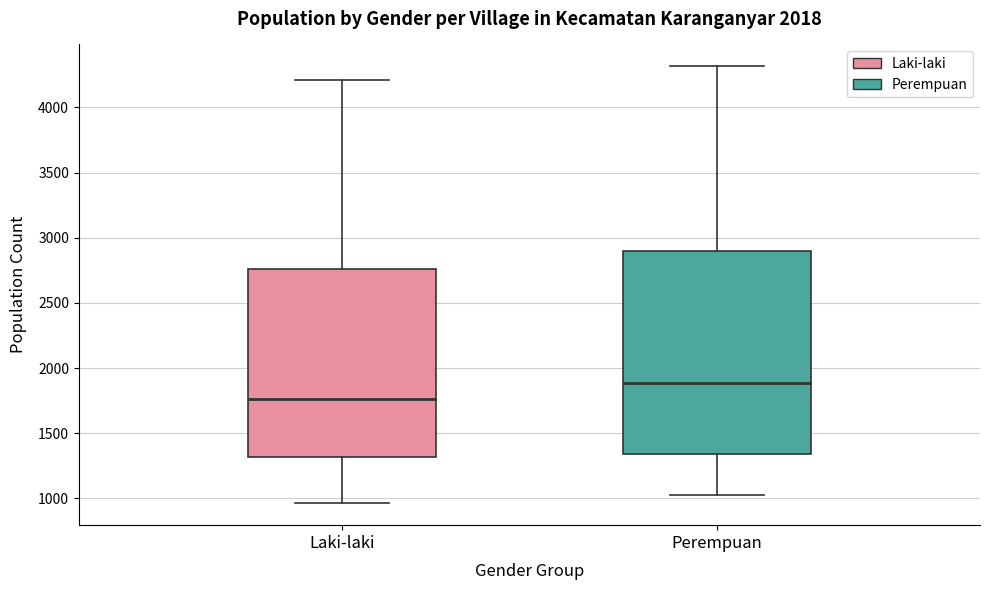

Reading left to right, read every box against the y-axis: the position of its median line, the range the box covers, and the ends of its whiskers. The values are not printed on the chart, so give them approximately, as read against the axis.

Laki-laki: median 1750, box 1300 to 2750, whiskers 950 to 4200
Perempuan: median 1900, box 1350 to 2900, whiskers 1050 to 4300